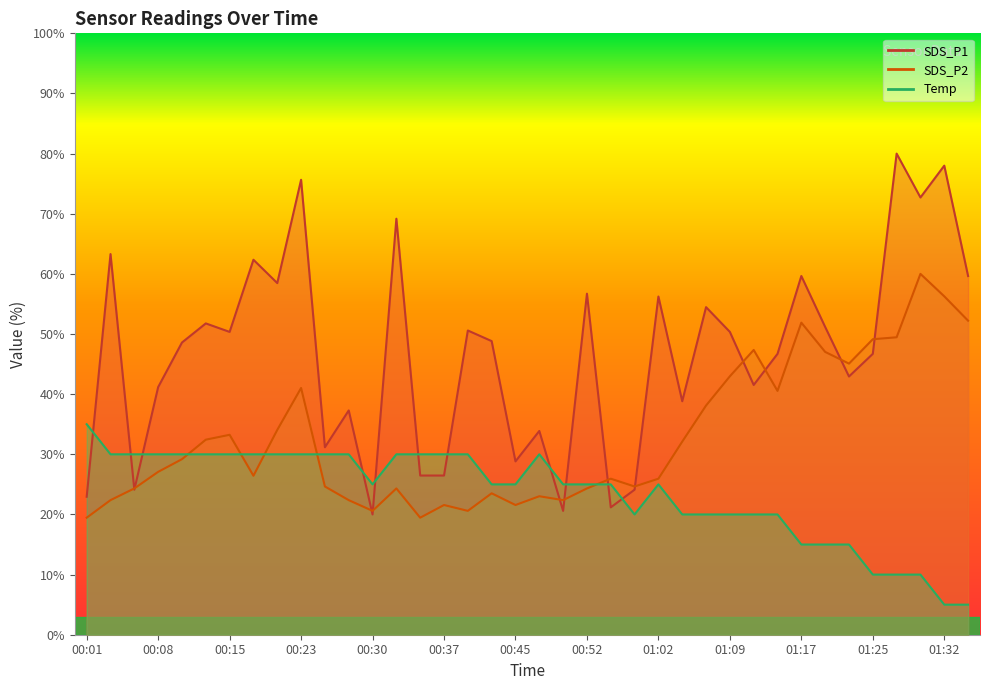

At which category is the sum across all series the highest?

00:23